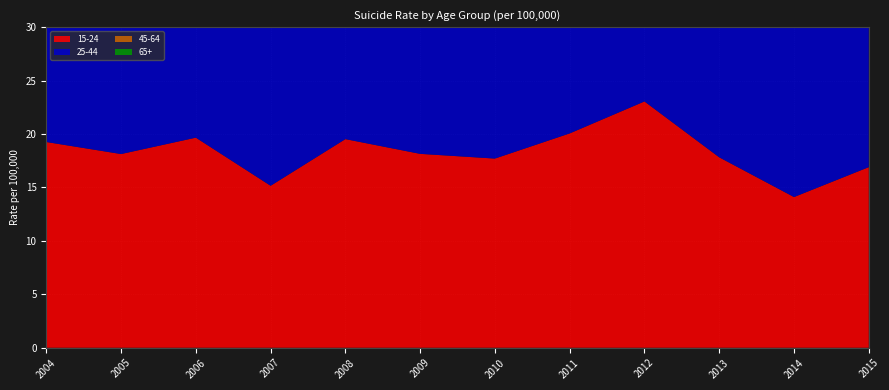

Reading right to left, transcribe all the data shown in this chart.

15-24: 16.9	14.1	17.8	23.0	20.1	17.7	18.1	19.5	15.2	19.7	18.1	19.3
25-44: 14.5	16.3	14.2	15.8	13.9	16.8	14.9	15.6	17.4	17.7	18.5	17.0
45-64: 14.5	14.2	16.0	13.1	13.5	14.6	14.8	15.2	13.5	14.1	14.2	12.5
65+: 9.5	9.5	8.9	9.5	7.7	10.0	9.6	9.5	9.3	10.0	9.6	10.9